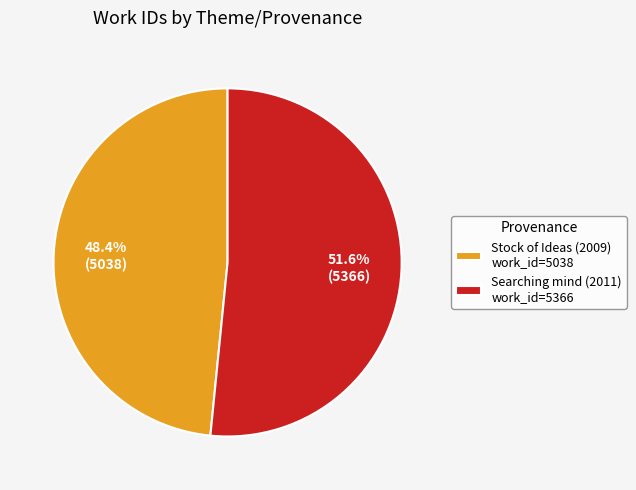

Combined, do Searching mind (2011) and Stock of Ideas (2009) account for over 50%?

Yes